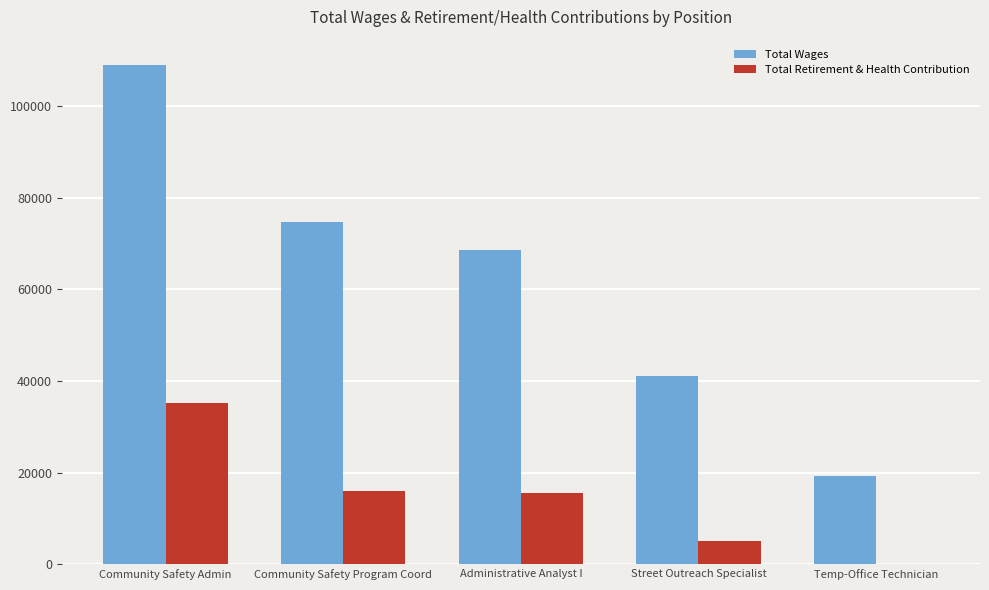

What is the approximate value of Total Retirement & Health Contribution at Community Safety Admin?

35119